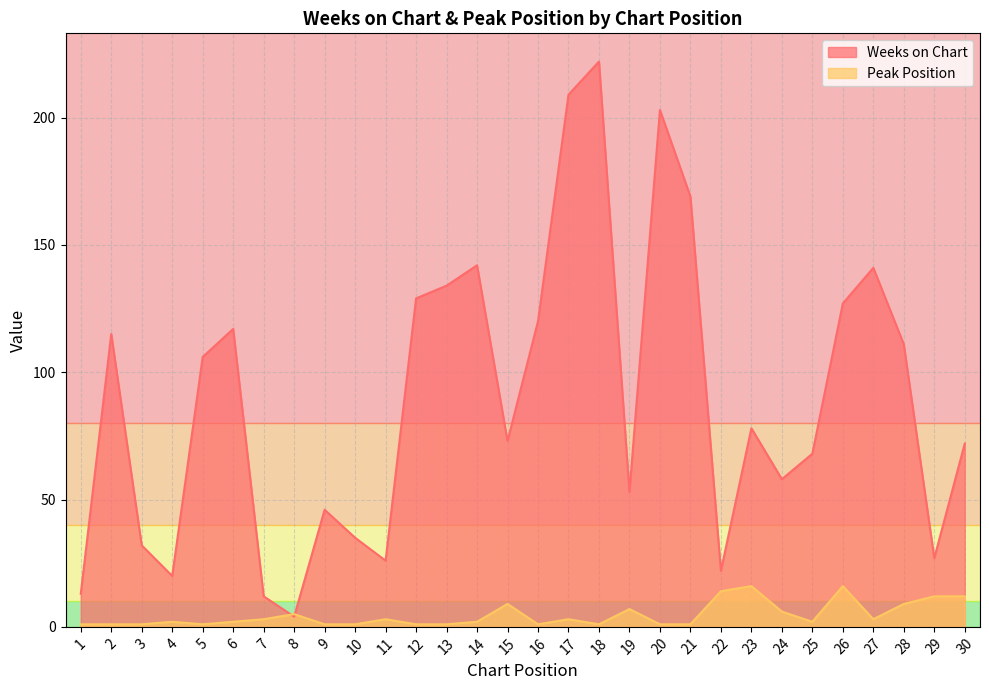

Which series changed the most between 10 and 15?

Weeks on Chart